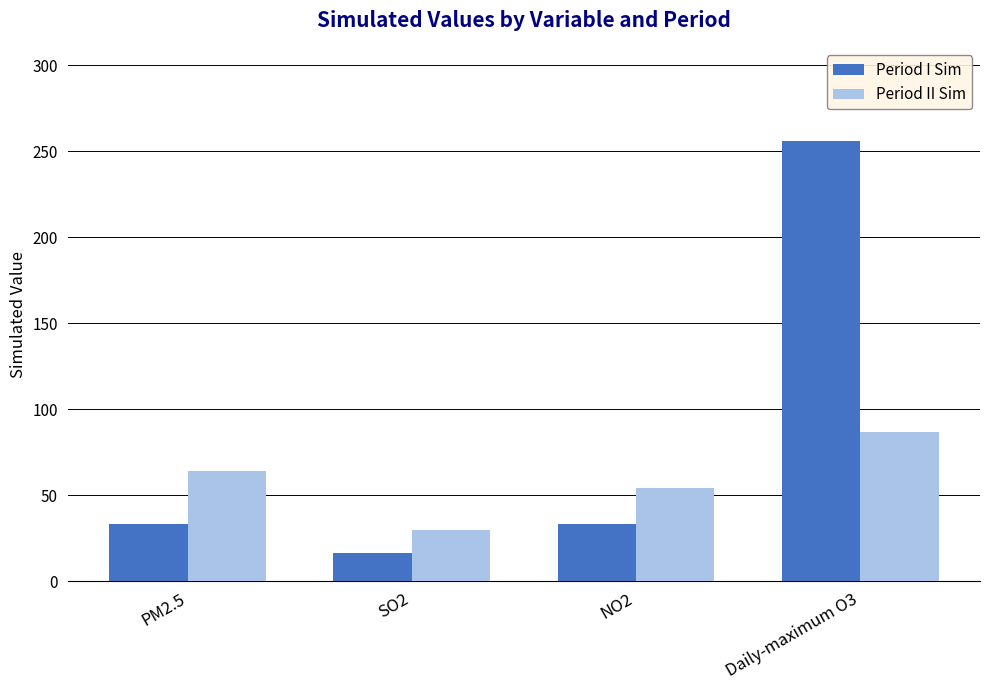

What is the sum of all Period I Sim values?

338.7